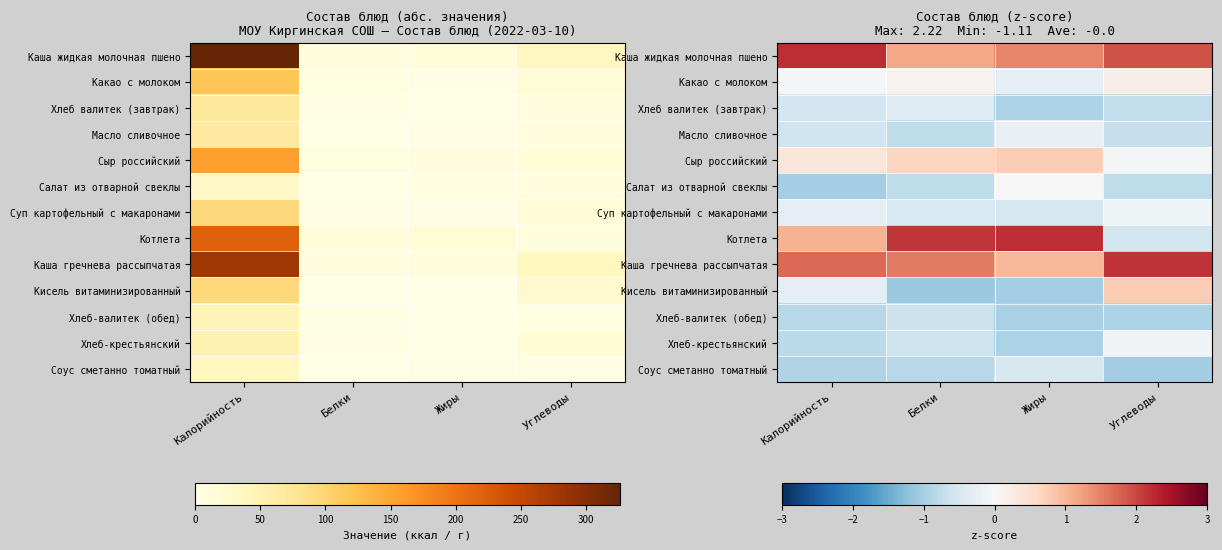

Count the number of categories in the chart.

4